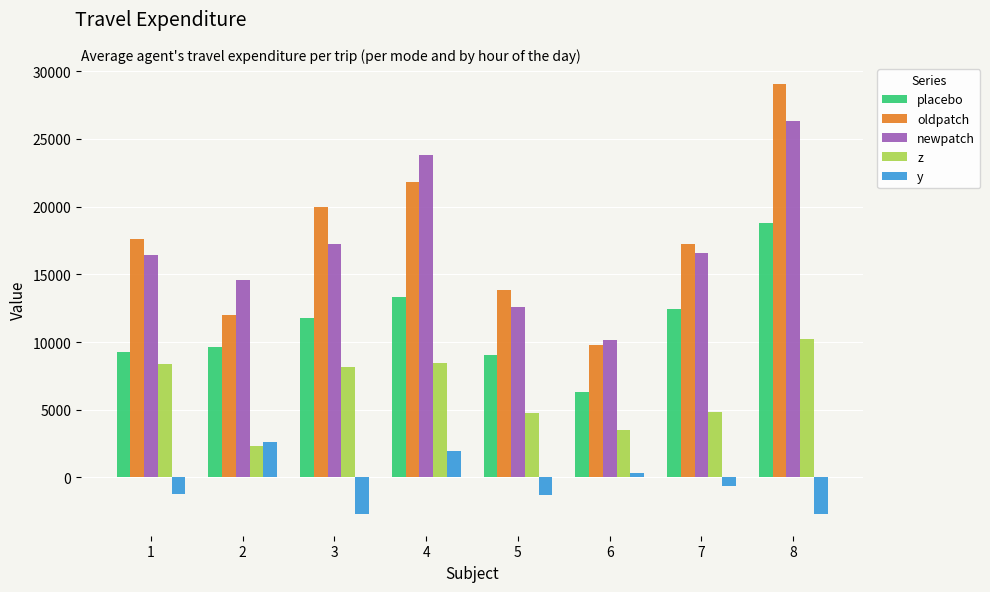

What is the total value across all series at 8?

81694